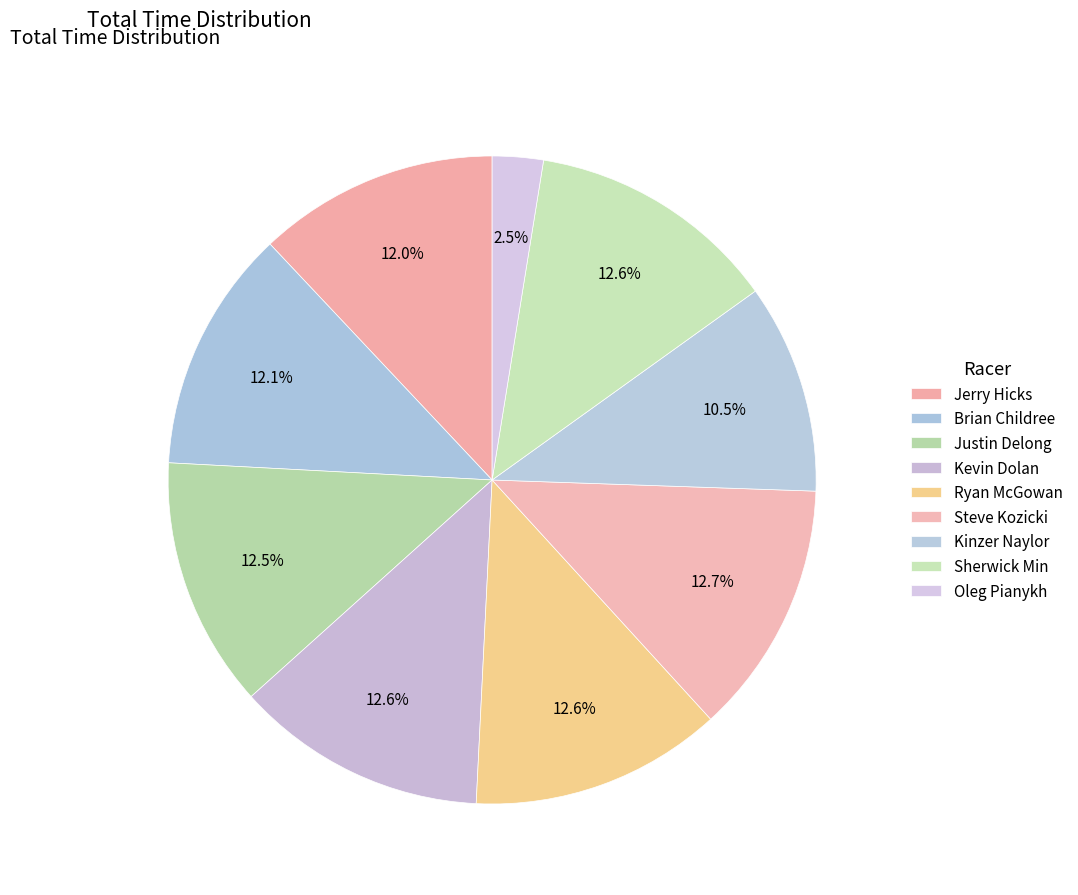

To the nearest percent, what portion does Oleg Pianykh represent?

3%